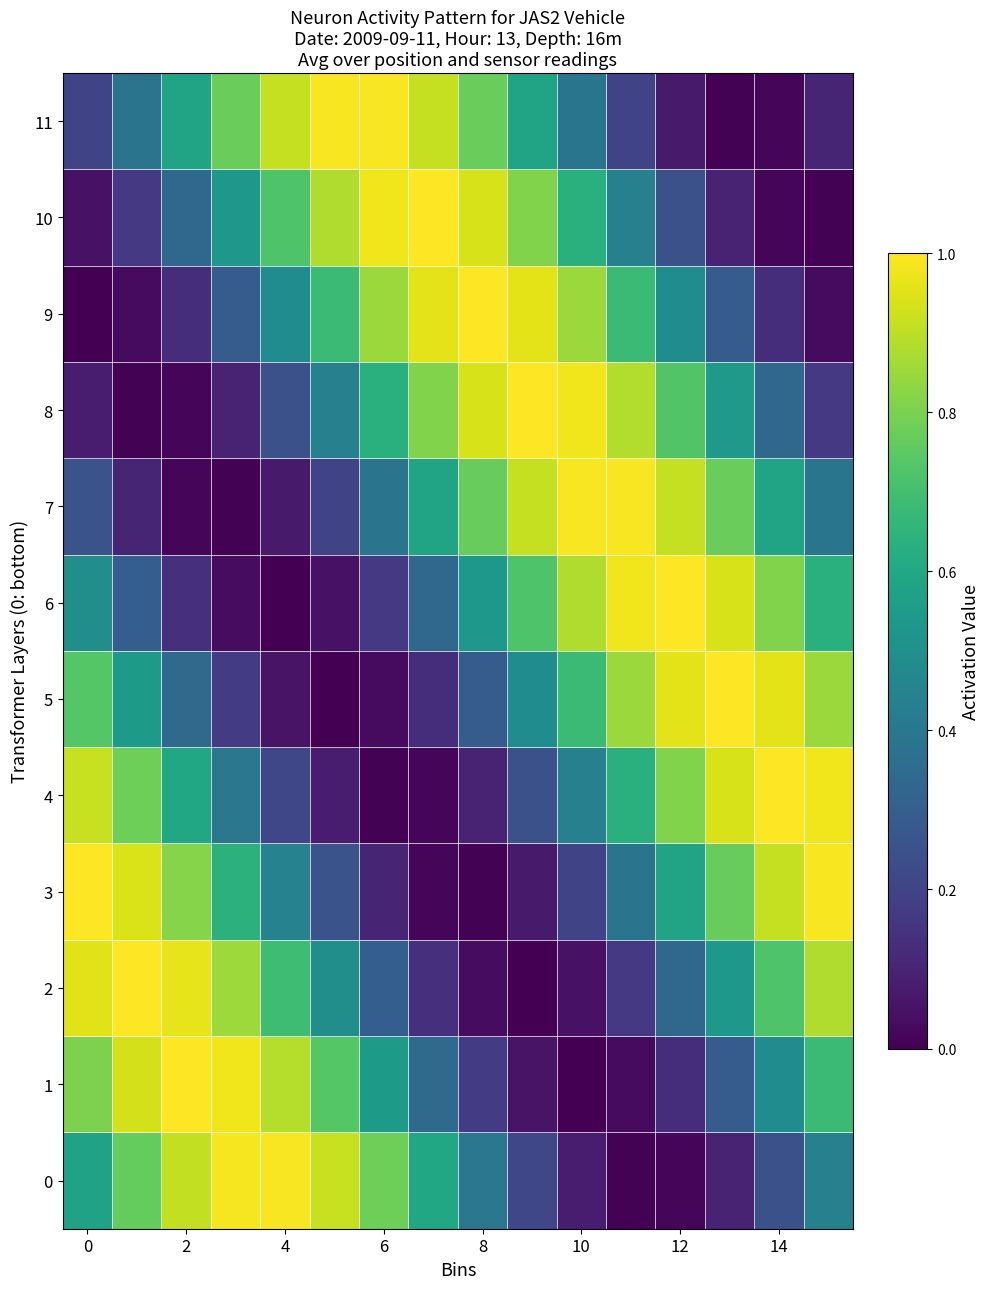

Reading left to right, list all the values displayed in this chart.

0: 0.6	0.8	0.9	1.0	1.0	0.9	0.8	0.6	0.4	0.2	0.1	0.0	0.0	0.1	0.2	0.4
1: 0.8	0.9	1.0	1.0	0.9	0.7	0.5	0.3	0.2	0.1	0.0	0.0	0.1	0.3	0.5	0.7
2: 1.0	1.0	1.0	0.9	0.7	0.5	0.3	0.1	0.0	0.0	0.0	0.2	0.3	0.5	0.7	0.9
3: 1.0	0.9	0.8	0.6	0.4	0.3	0.1	0.0	0.0	0.1	0.2	0.4	0.6	0.8	0.9	1.0
4: 0.9	0.8	0.6	0.4	0.2	0.1	0.0	0.0	0.1	0.2	0.4	0.6	0.8	0.9	1.0	1.0
5: 0.7	0.5	0.3	0.2	0.1	0.0	0.0	0.1	0.3	0.5	0.7	0.8	1.0	1.0	1.0	0.8
6: 0.5	0.3	0.1	0.0	0.0	0.0	0.2	0.3	0.5	0.7	0.9	1.0	1.0	0.9	0.8	0.6
7: 0.3	0.1	0.0	0.0	0.1	0.2	0.4	0.6	0.8	0.9	1.0	1.0	0.9	0.8	0.6	0.4
8: 0.1	0.0	0.0	0.1	0.2	0.4	0.6	0.8	0.9	1.0	1.0	0.9	0.7	0.5	0.3	0.2
9: 0.0	0.0	0.1	0.3	0.5	0.7	0.8	1.0	1.0	1.0	0.8	0.7	0.5	0.3	0.1	0.0
10: 0.0	0.2	0.3	0.5	0.7	0.9	1.0	1.0	0.9	0.8	0.6	0.4	0.2	0.1	0.0	0.0
11: 0.2	0.4	0.6	0.8	0.9	1.0	1.0	0.9	0.8	0.6	0.4	0.2	0.1	0.0	0.0	0.1